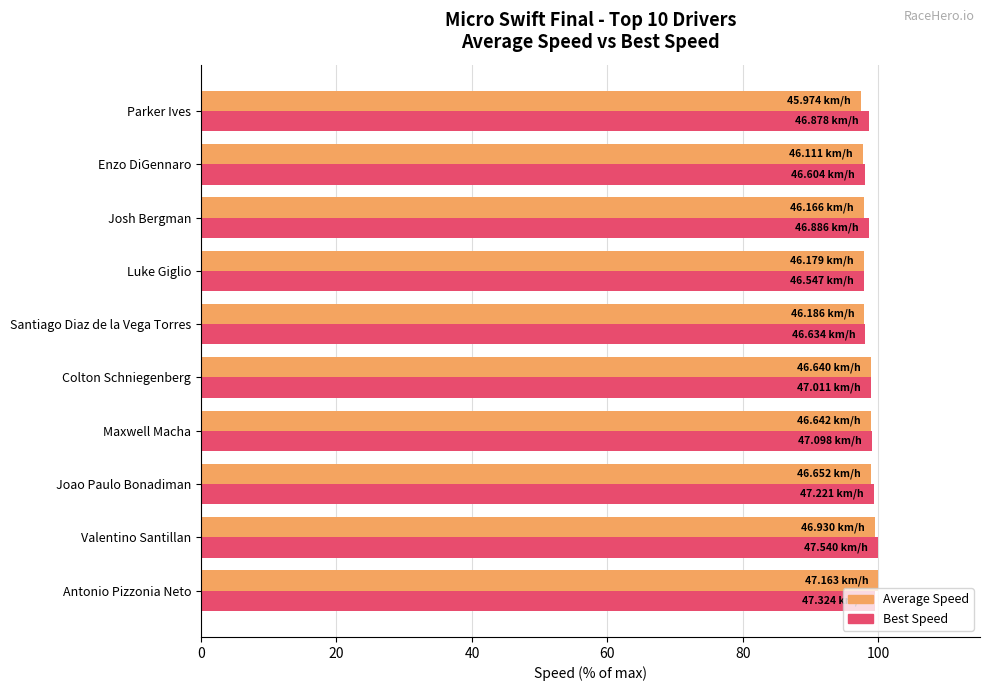

What is the smallest value displayed?

97.5